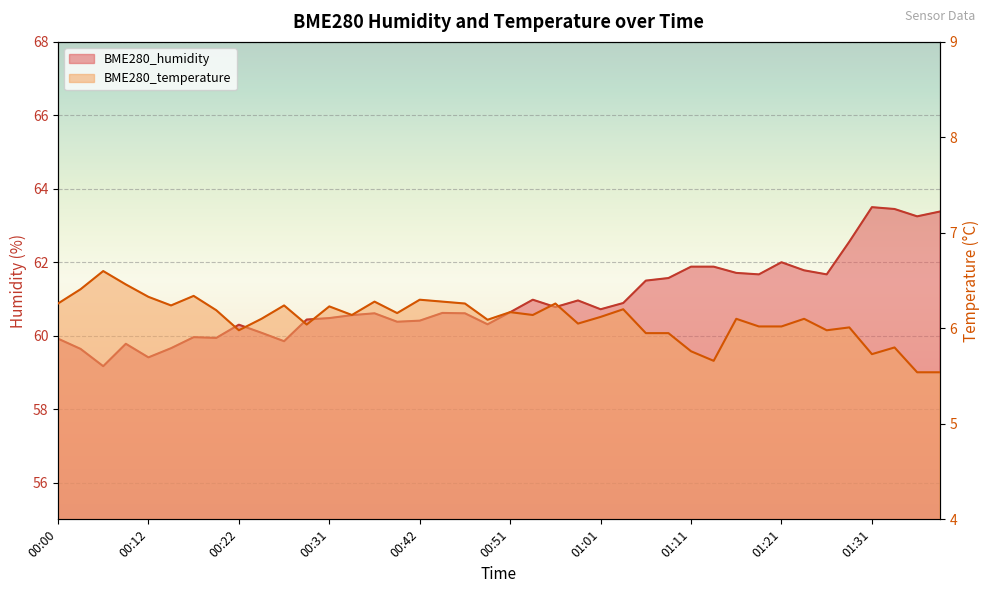

Reading left to right, extract all data points from this chart.

BME280_humidity: 59.9	59.6	59.2	59.8	59.4	59.7	60.0	59.9	60.3	60.1	59.9	60.4	60.5	60.6	60.6	60.4	60.4	60.6	60.6	60.3	60.6	61.0	60.8	61.0	60.7	60.9	61.5	61.6	61.9	61.9	61.7	61.7	62.0	61.8	61.7	62.6	63.5	63.5	63.2	63.4
BME280_temperature: 6.3	6.4	6.6	6.5	6.3	6.2	6.3	6.2	6.0	6.1	6.2	6.0	6.2	6.1	6.3	6.2	6.3	6.3	6.3	6.1	6.2	6.1	6.3	6.0	6.1	6.2	6.0	6.0	5.8	5.7	6.1	6.0	6.0	6.1	6.0	6.0	5.7	5.8	5.5	5.5